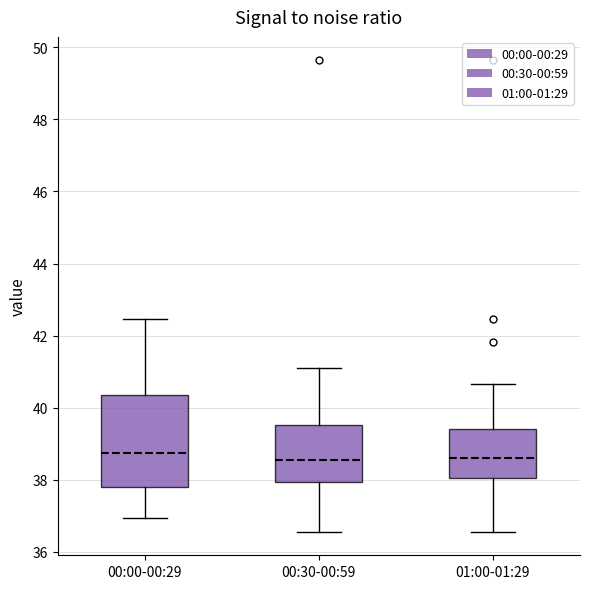

Reading left to right, read every box against the y-axis: the position of its median line, the range the box covers, and the ends of its whiskers. The values are not printed on the chart, so give them approximately, as read against the axis.

00:00-00:29: median 38.8, box 37.8 to 40.4, whiskers 37.0 to 42.4
00:30-00:59: median 38.6, box 38.0 to 39.6, whiskers 36.6 to 41.2
01:00-01:29: median 38.6, box 38.0 to 39.4, whiskers 36.6 to 40.6